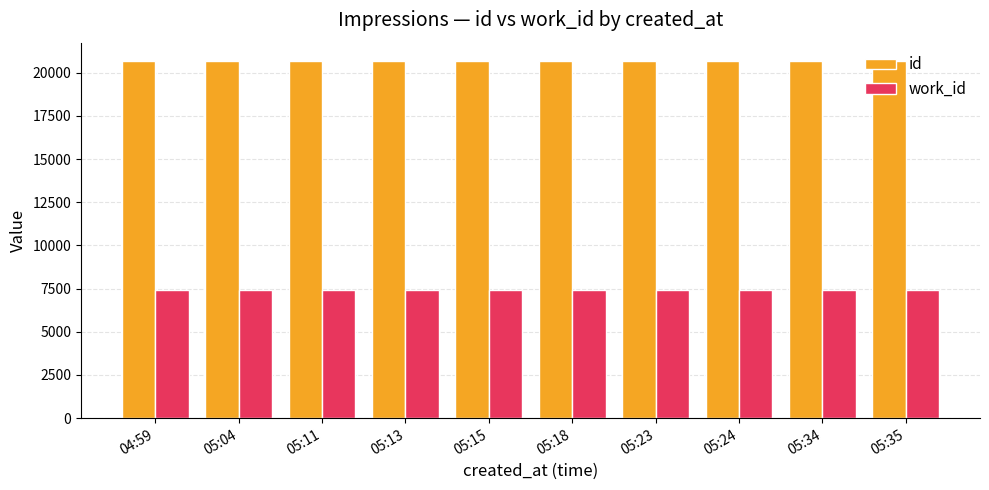

How many bars are there in total?

20